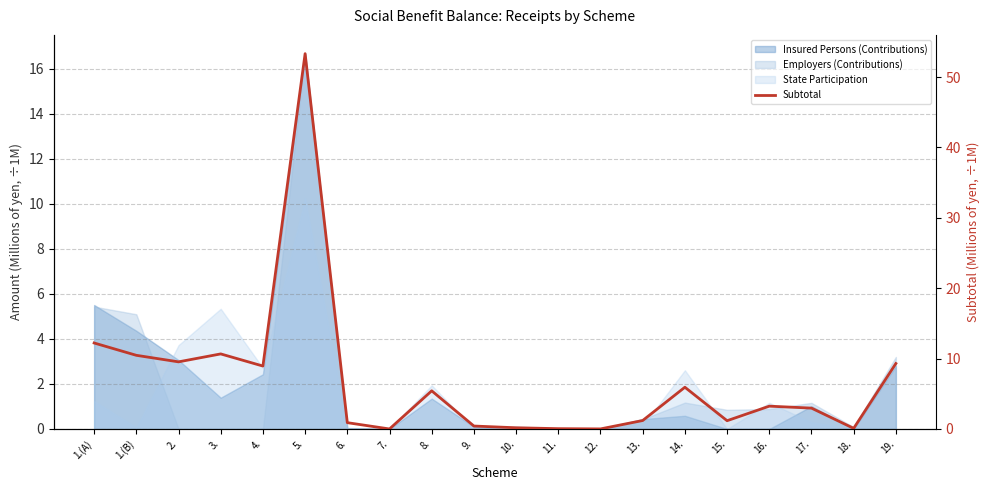

What is the change in value from 2. to 7.?

-9.5